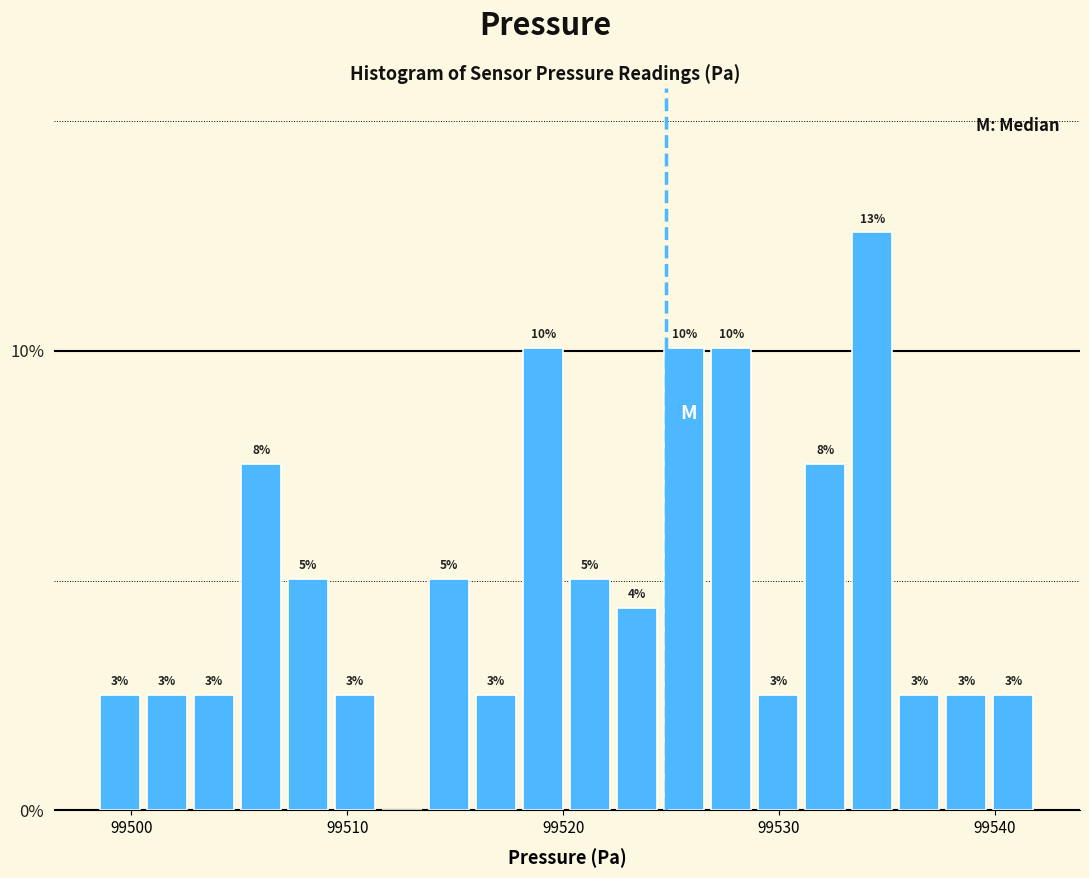

Around what value on the x-axis is the tallest bar? Give the approximate position of its centre, as read against the axis.

99534